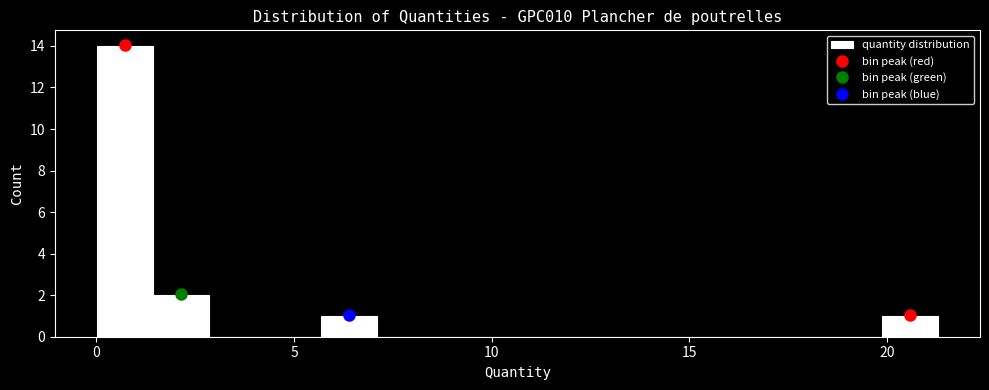

Read against the x-axis, roughly where is the centre of the tallest bar?

0.5